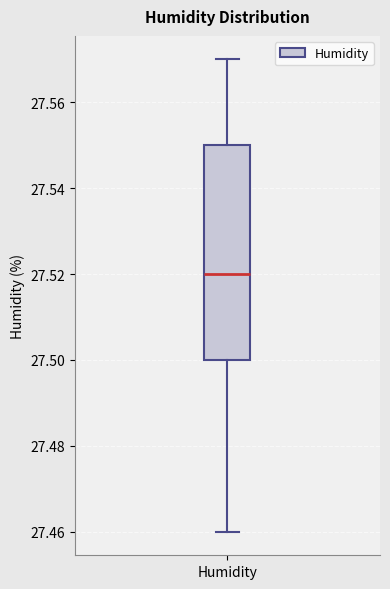

Transcribe this box plot: give where the median line is, the range the box spans, and where the two whiskers end, as read against the y-axis. The values are not printed on the chart, so give them approximately, as read against the axis.

median 27.52, box 27.50 to 27.55, whiskers 27.46 to 27.57